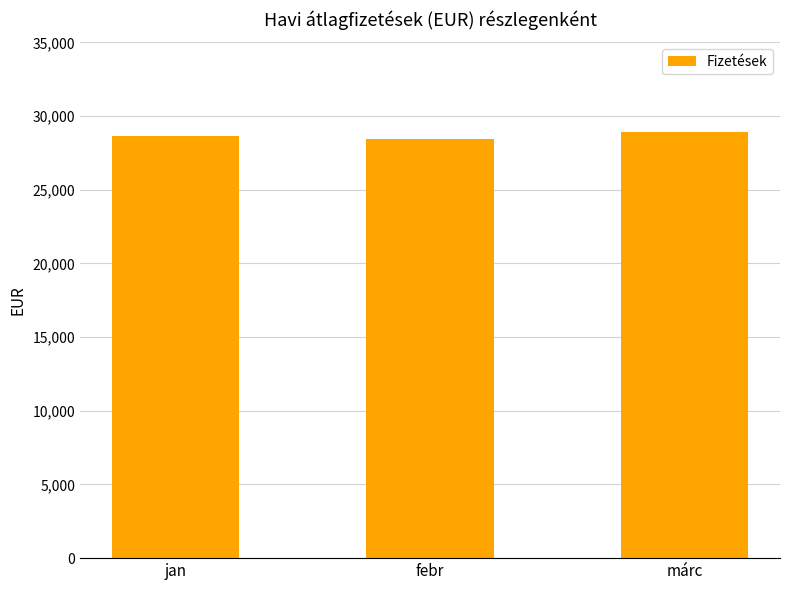

Count the number of categories in the chart.

3